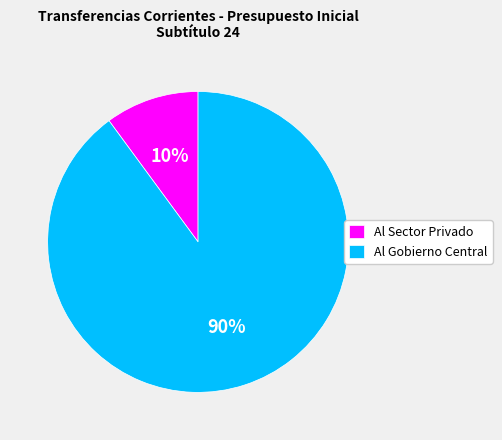

Between Al Sector Privado and Al Gobierno Central, which is larger?

Al Gobierno Central